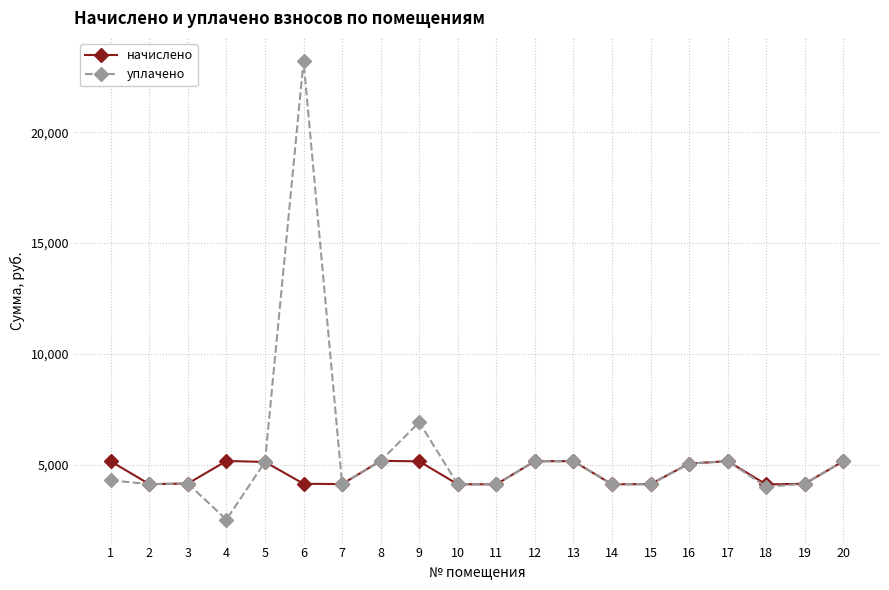

At which category is the sum across all series the highest?

6